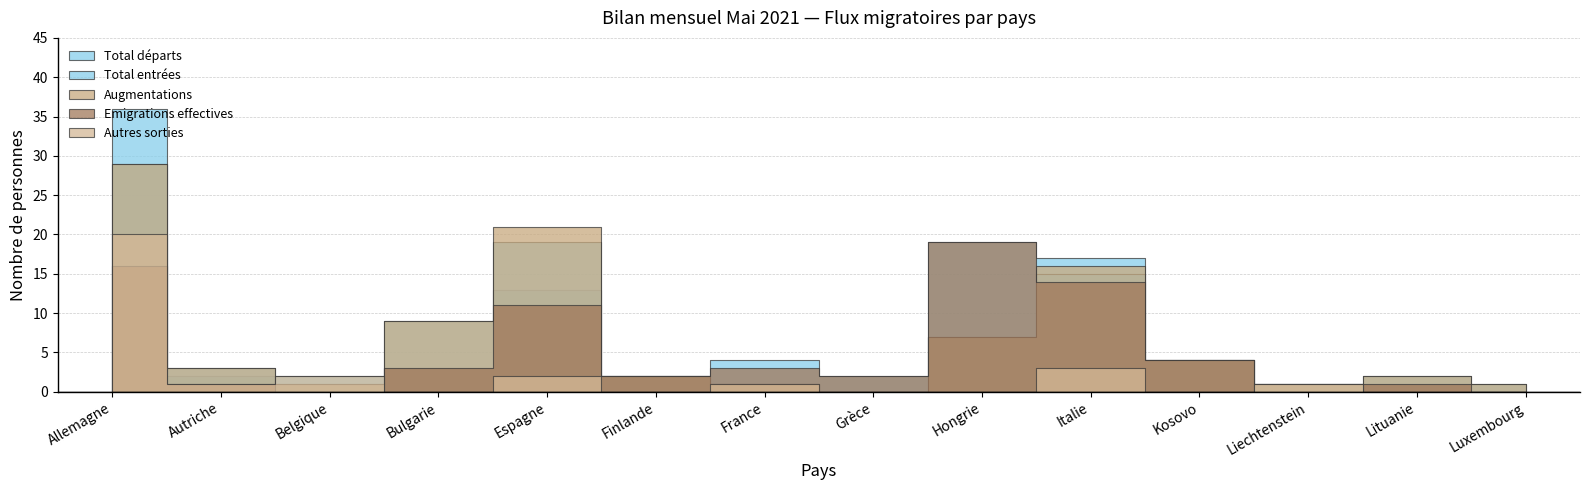

What is the difference between the maximum and minimum values in the Total entrées series?

29